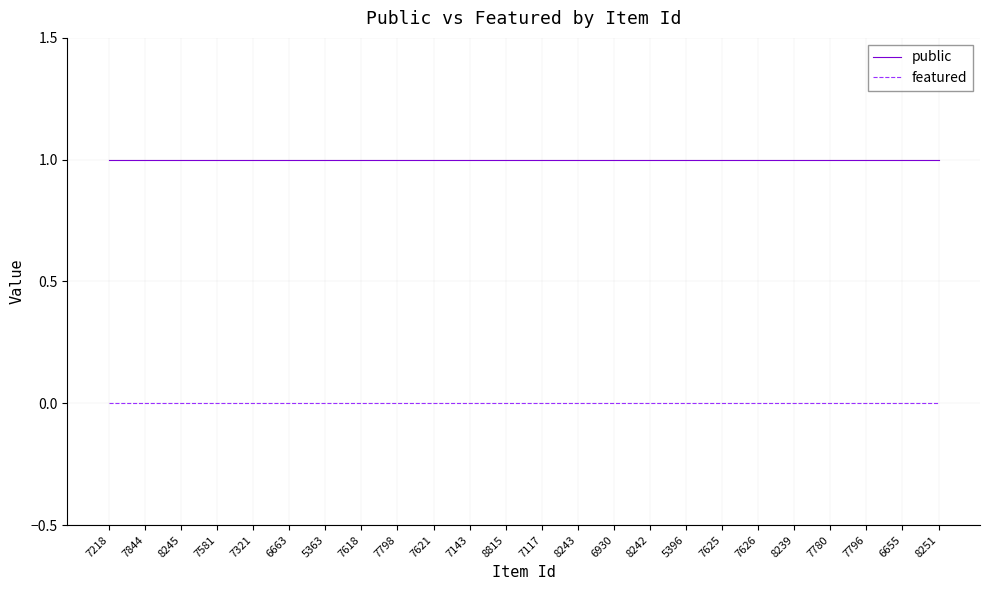

True or false: public and featured cross at least once.

False